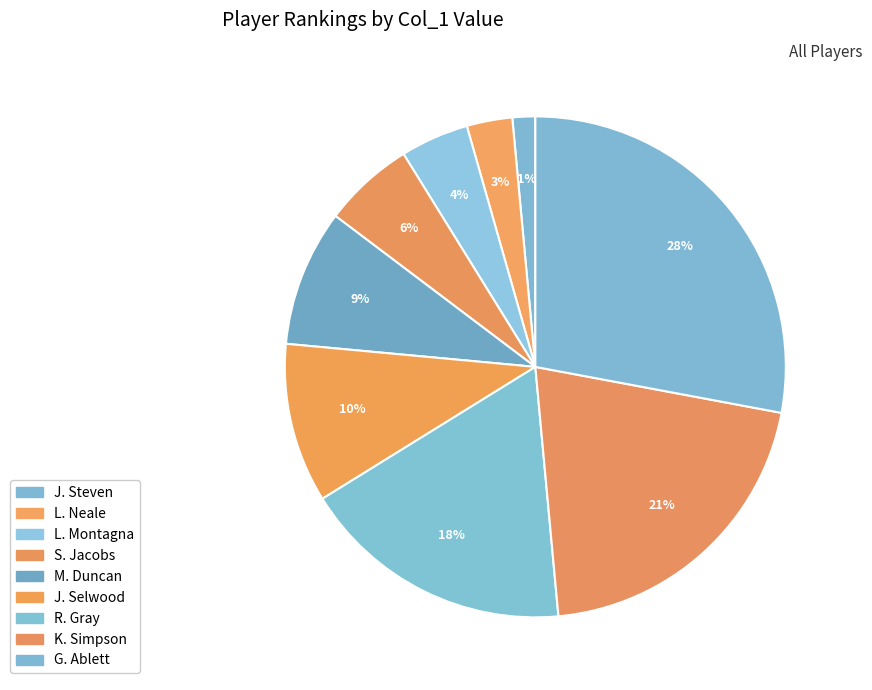

How much of the chart is everything except M. Duncan?

91.2%